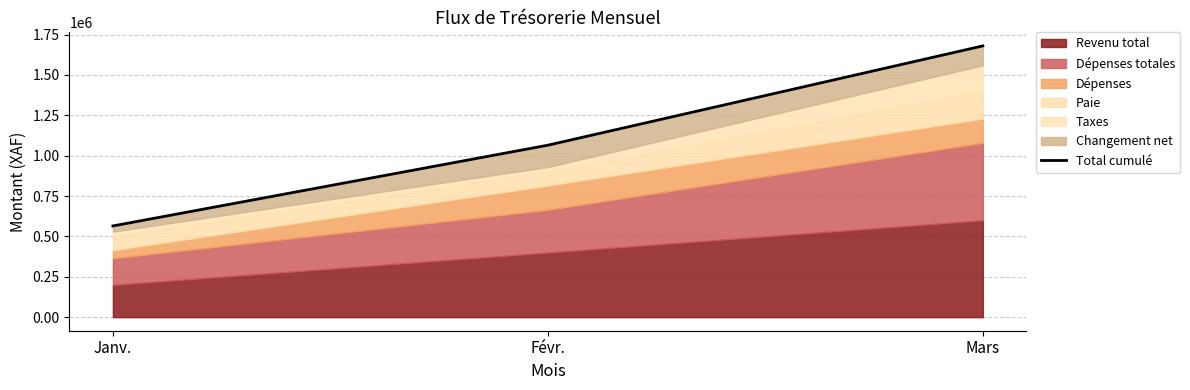

True or false: the data shows 640598 at Févr..

False